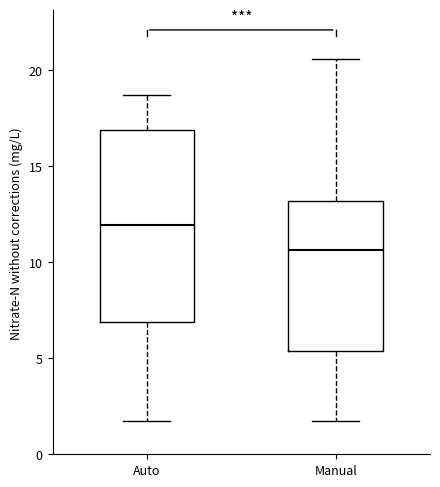

Which box has the lowest median line?

Manual